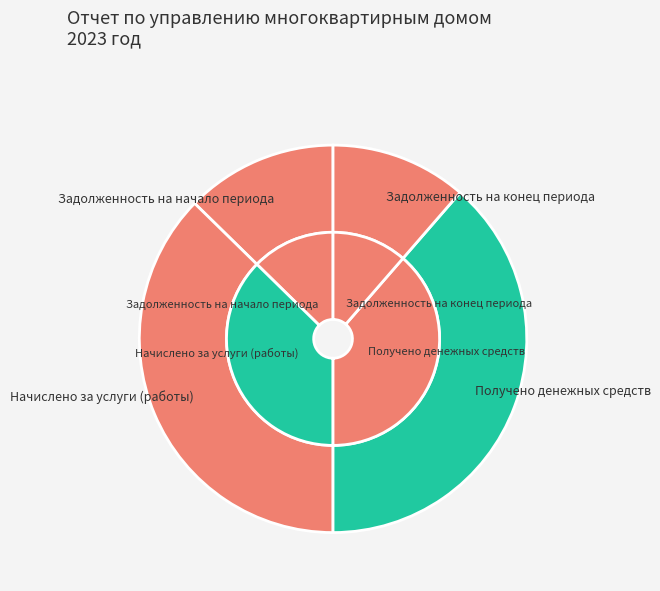

Is there a majority slice in this chart?

No